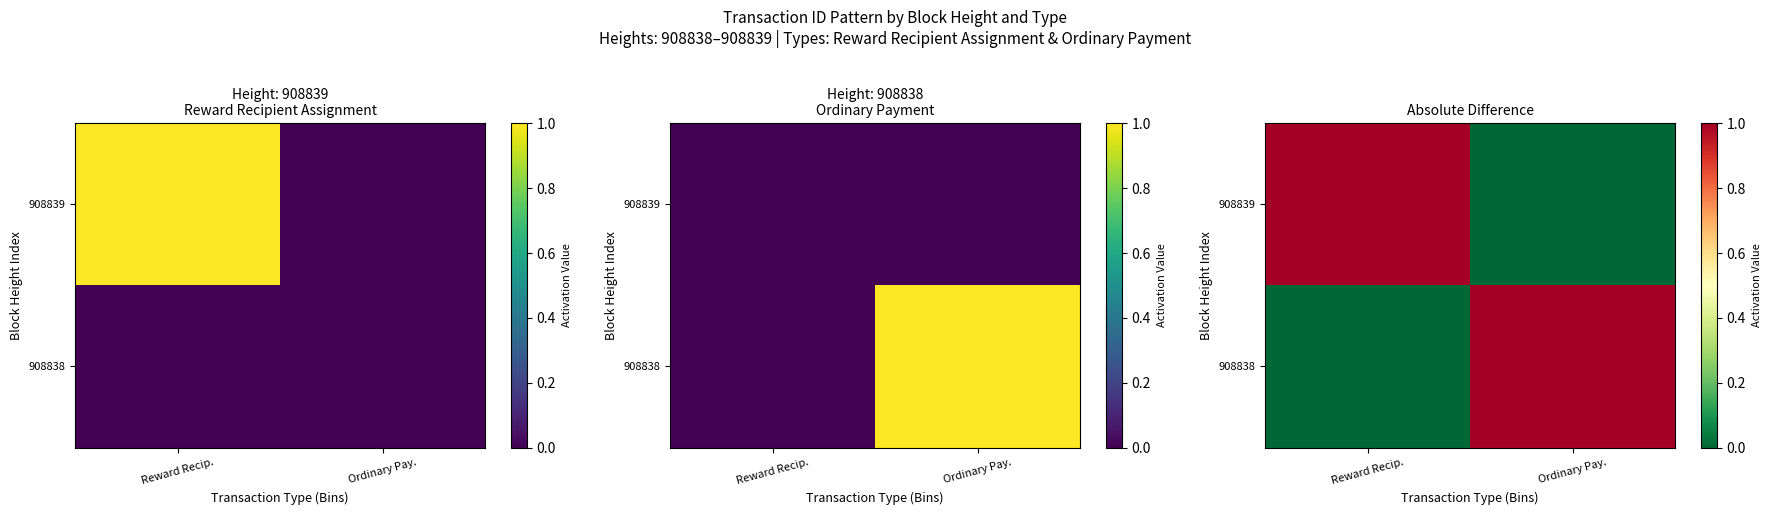

Rank the series by their maximum value, from lowest to highest.

908839, 908838